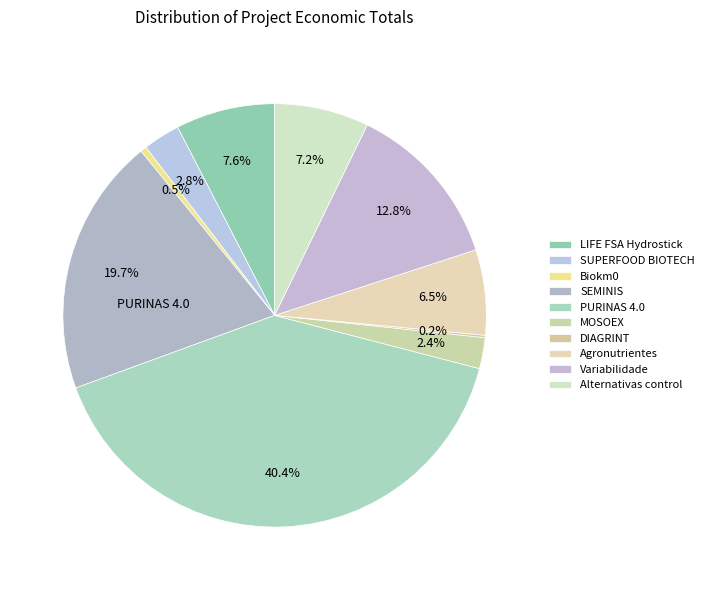

How many segments does this pie chart have?

10